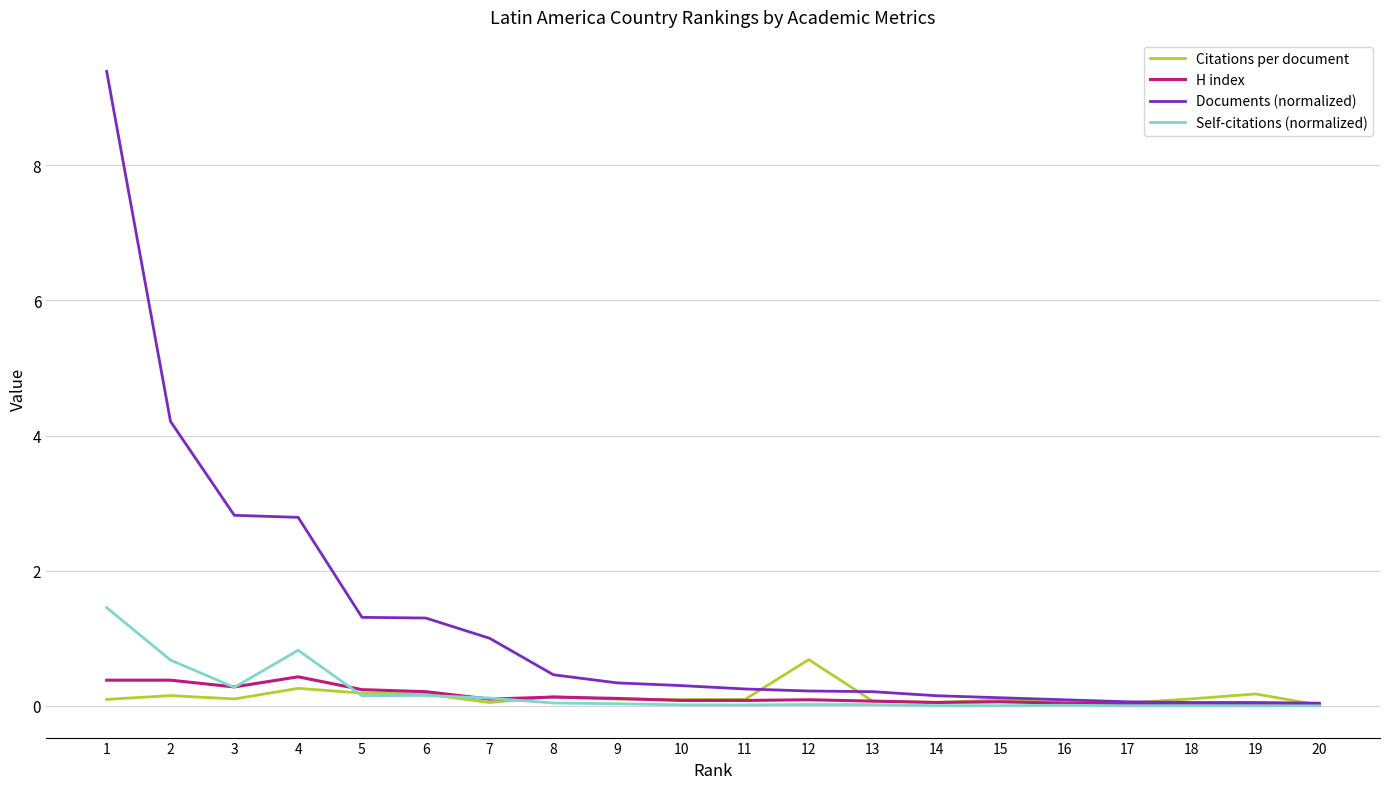

How many categories are shown in the chart?

20